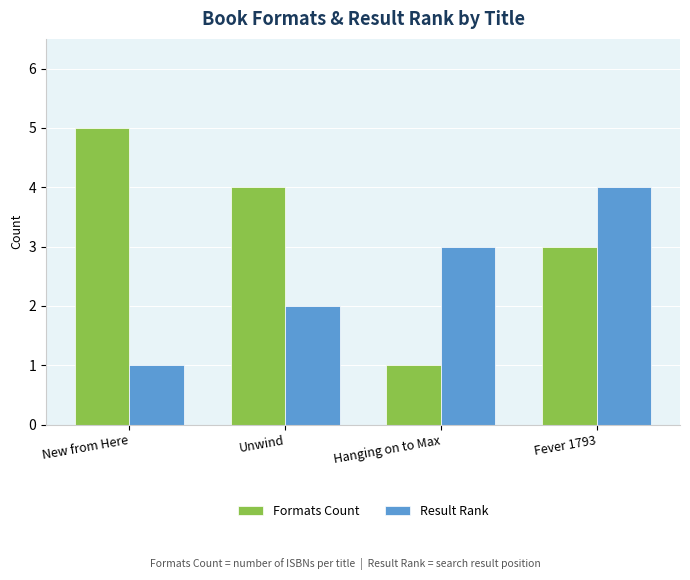

True or false: Result Rank has a value of 3 at Hanging on to Max.

True